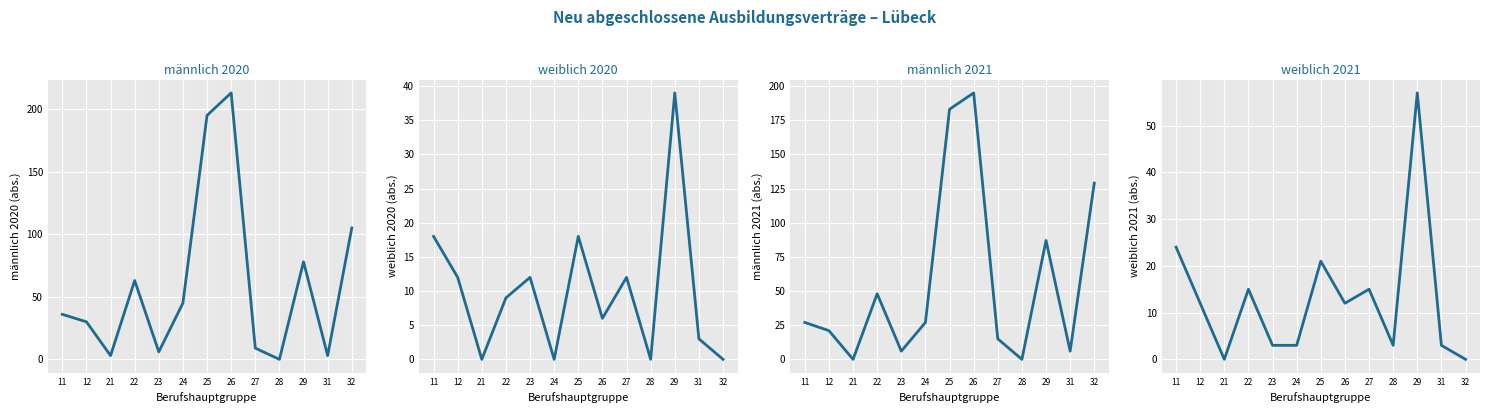

Reading left to right, extract all data points from this chart.

männlich 2020: 36	30	3	63	6	45	195	213	9	0	78	3	105
weiblich 2020: 18	12	0	9	12	0	18	6	12	0	39	3	0
männlich 2021: 27	21	0	48	6	27	183	195	15	0	87	6	129
weiblich 2021: 24	12	0	15	3	3	21	12	15	3	57	3	0